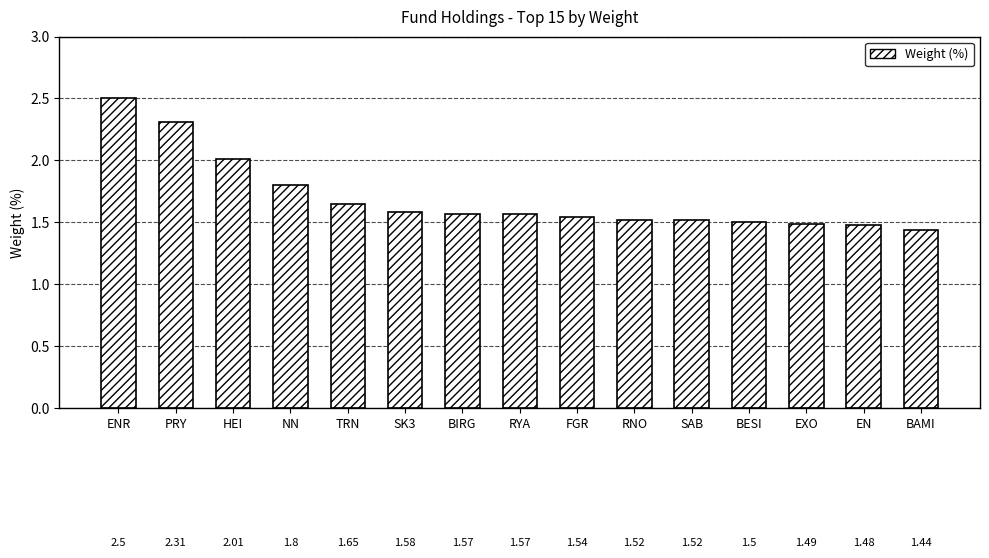

Between FGR and ENR, which is larger?

ENR